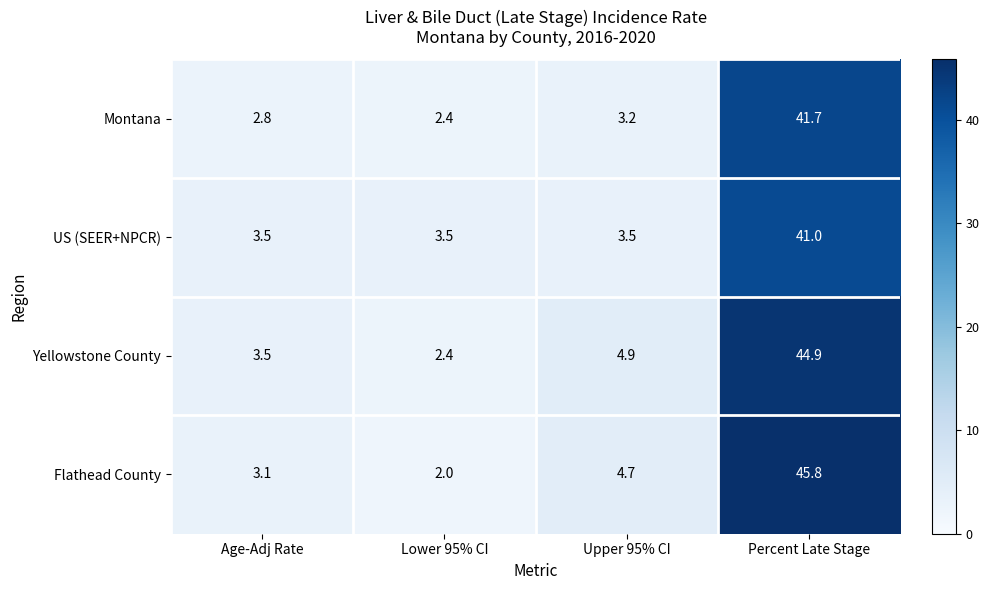

How many data points does each series have?

4